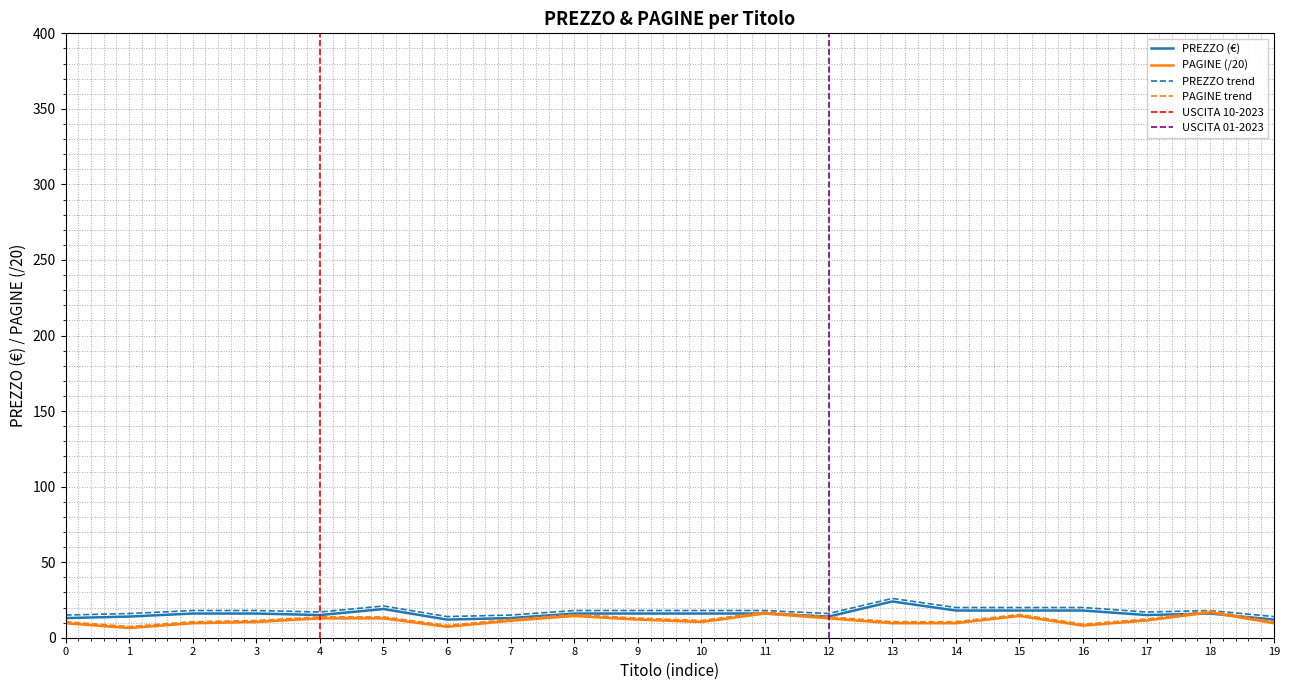

What is the average value of the PREZZO series?

15.8